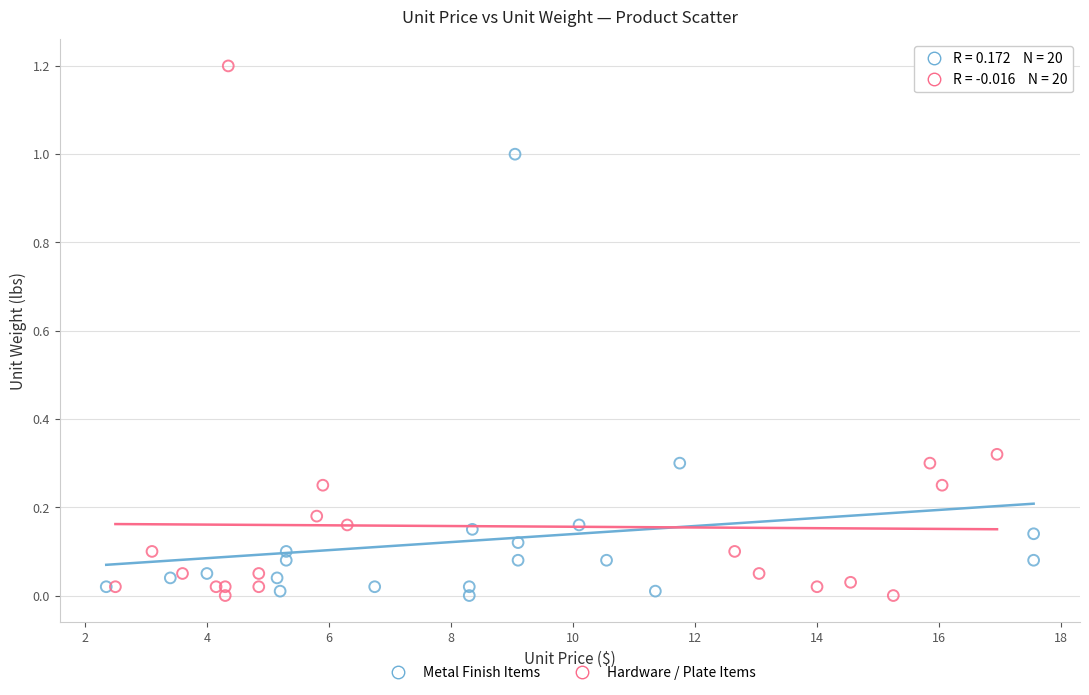

Which series has the largest Y range (max minus min)?

Hardware / Plate Items